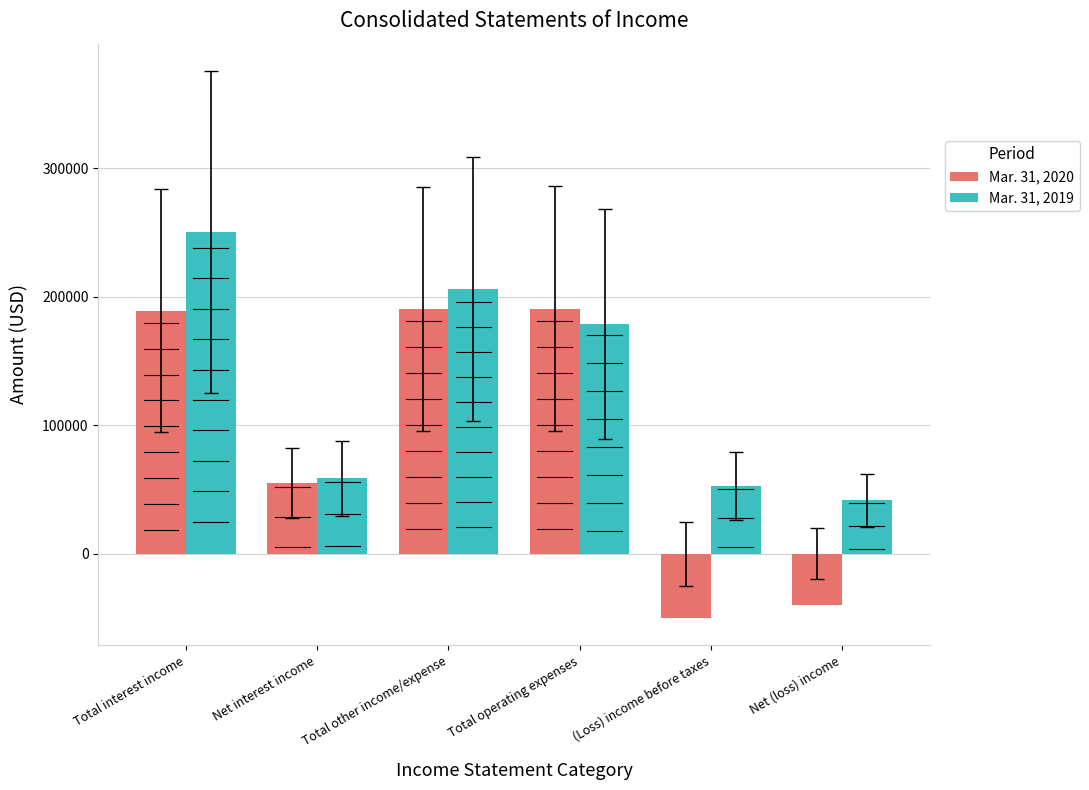

What is the greatest value displayed?

250586